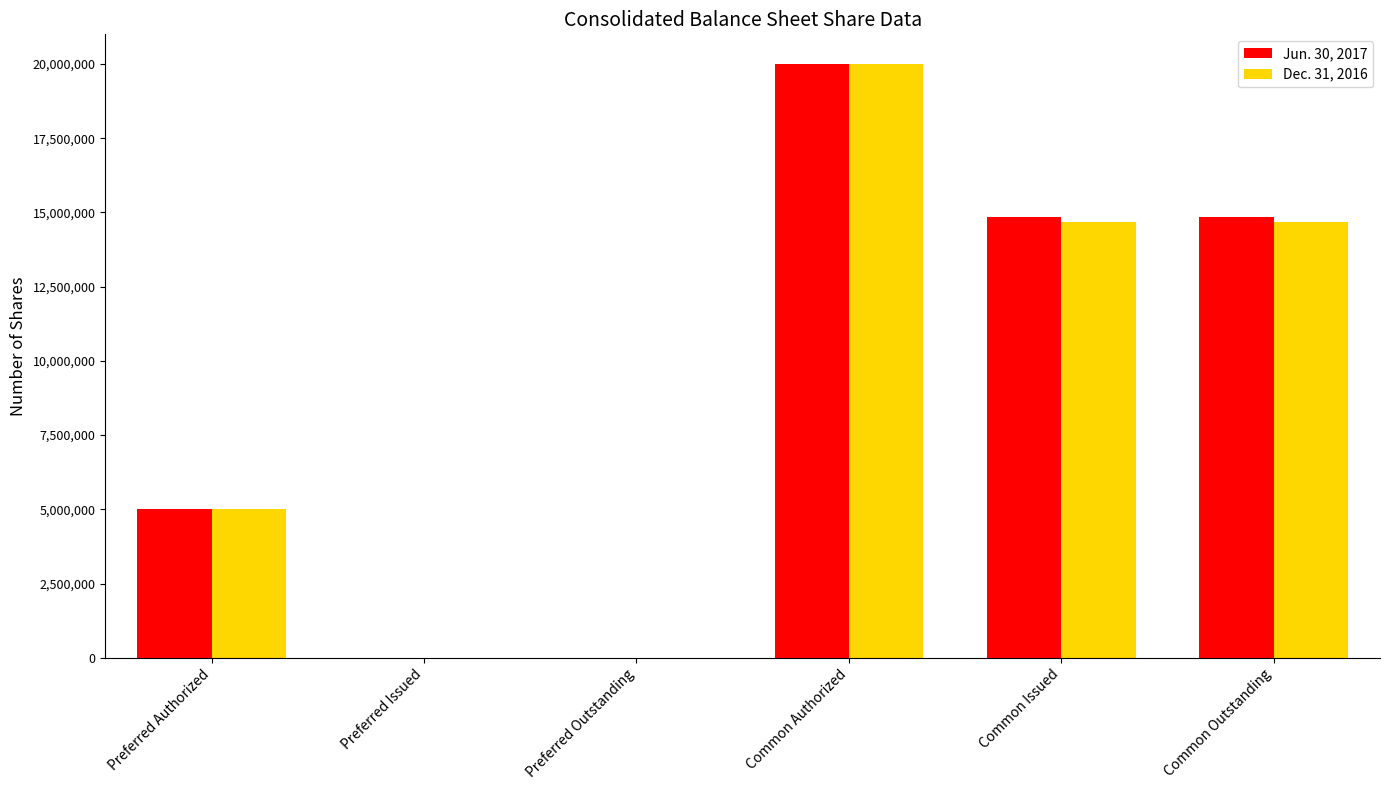

Are the bars grouped side by side (vs. stacked)?

Yes